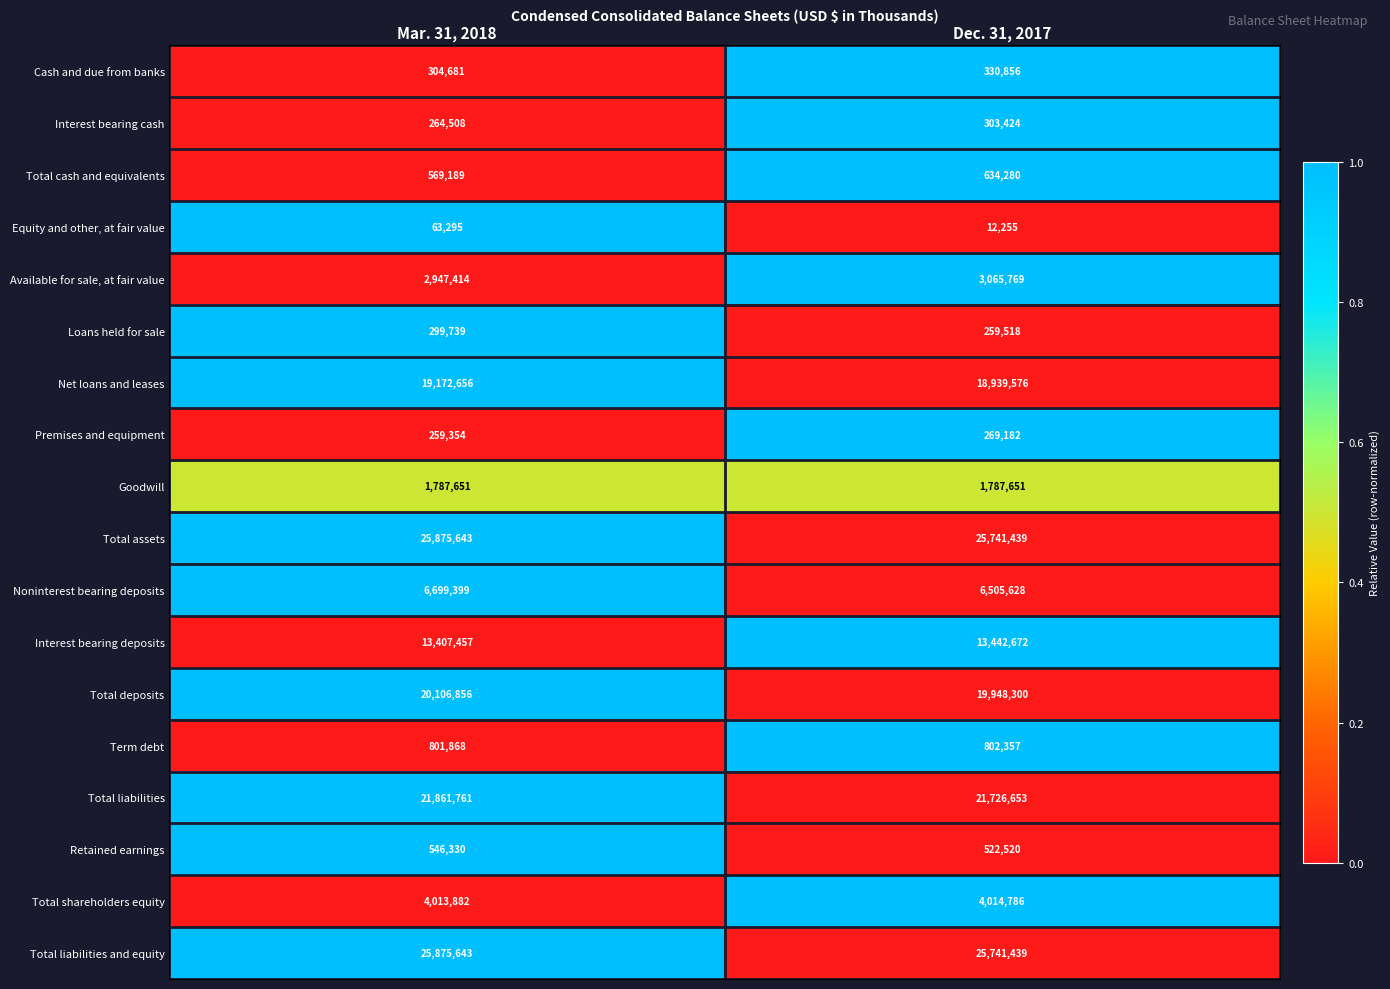

How many series are shown in this chart?

18